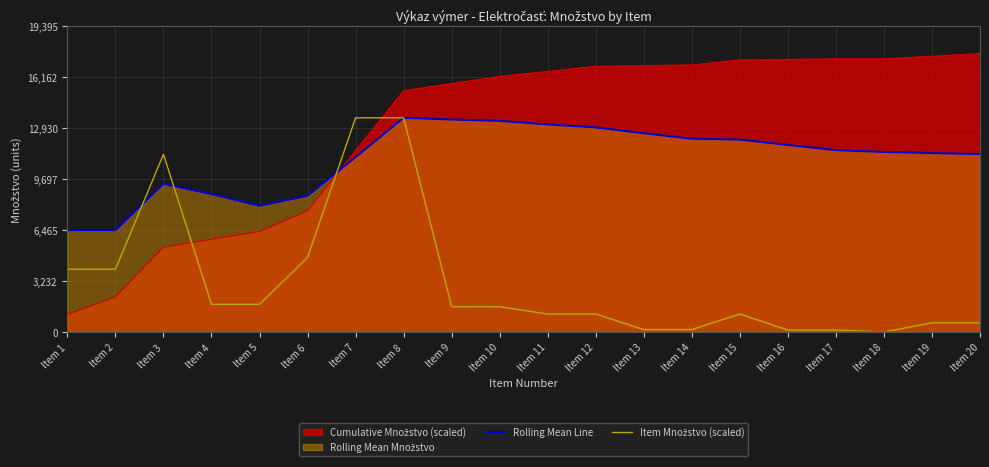

How many values in the Item Množstvo (scaled) series exceed 1602?

10